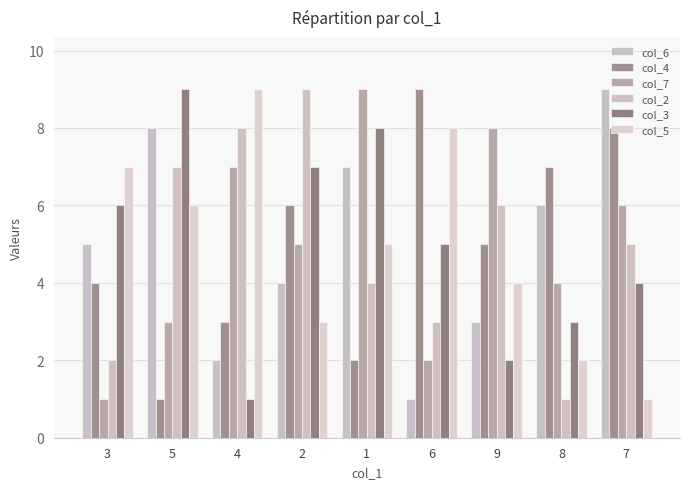

What is the maximum value shown in the chart?

9